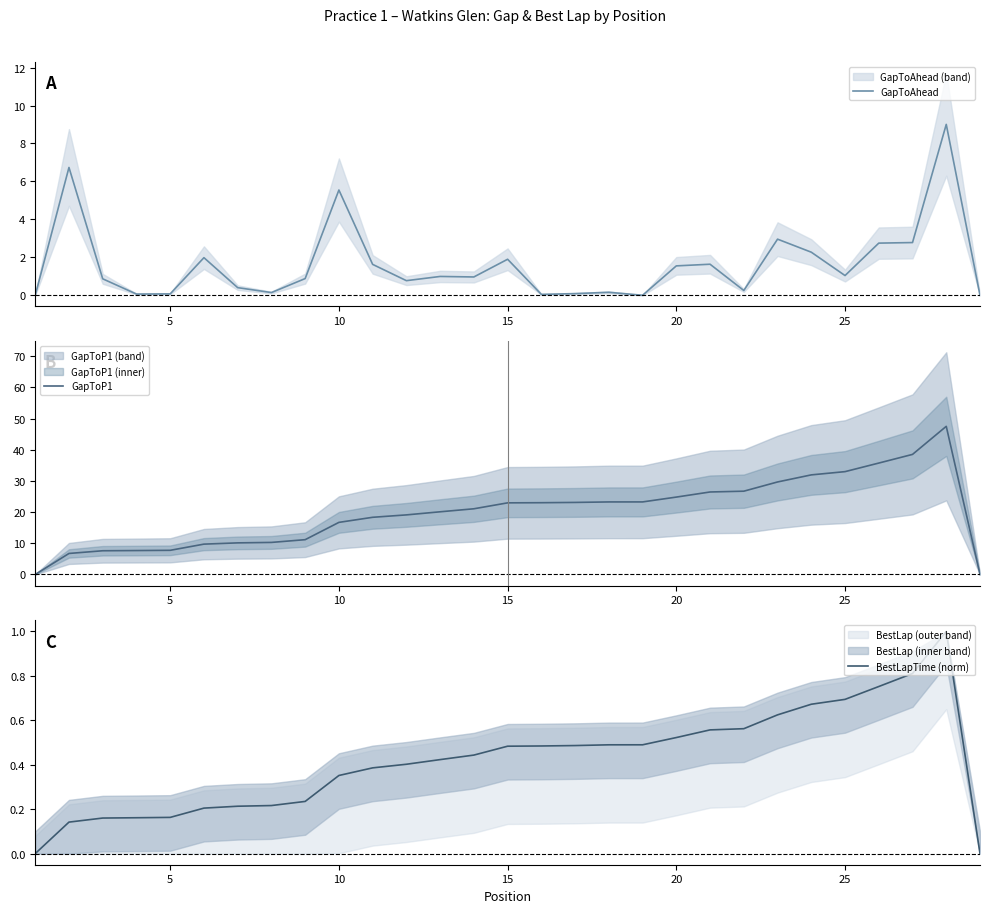

Is it true that GapToAhead equals 2.9 at 10?

False